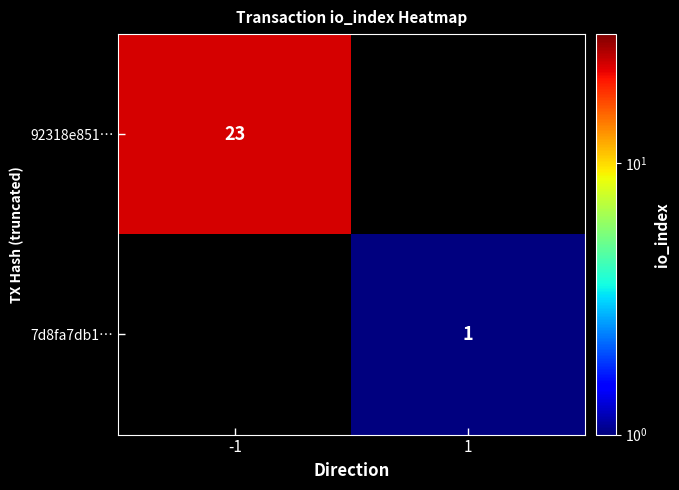

The 7d8fa7db1… series shows 0 at 1. True or false?

False